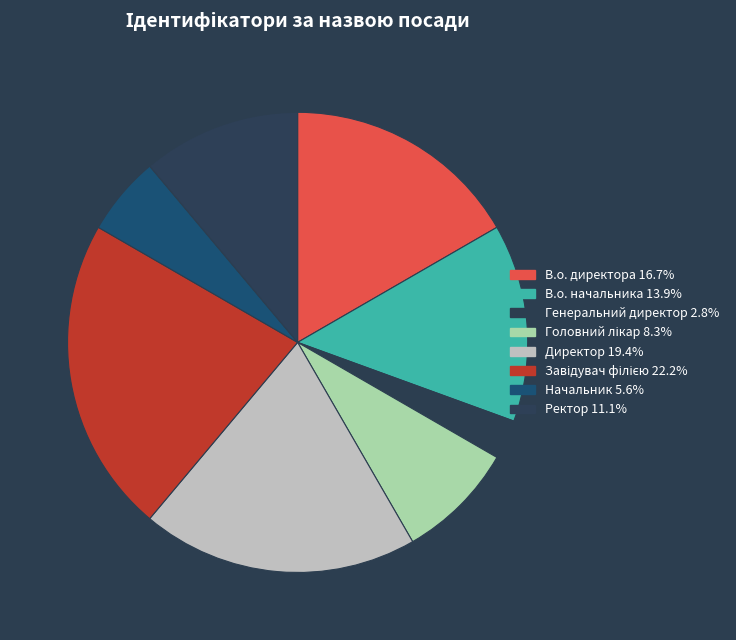

How much of the chart is everything except Начальник?

94.4%